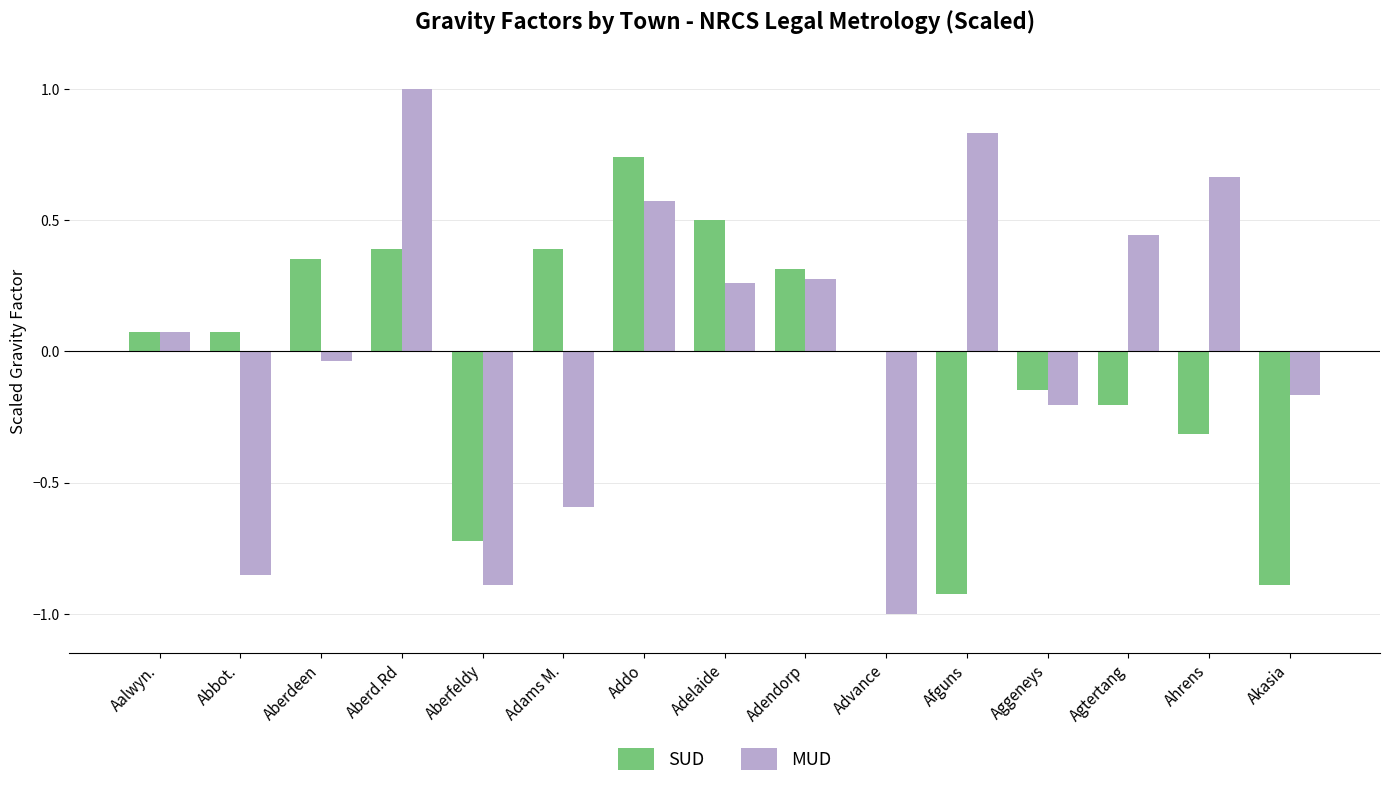

Between Abbot. and Advance, which series saw the biggest shift?

MUD